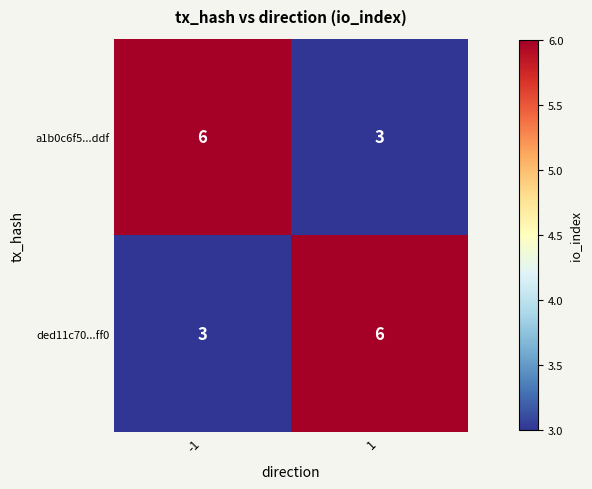

What is the total value across all series at 1?

9